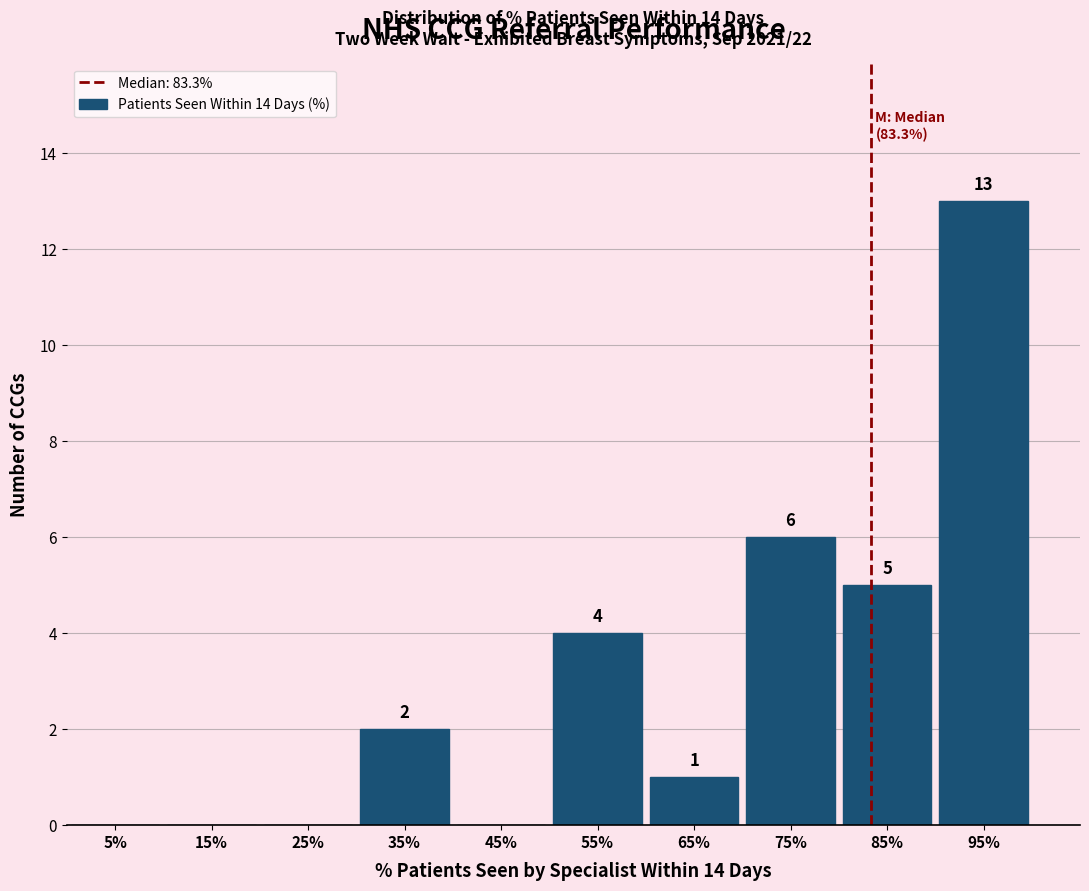

Which range on the x-axis has the tallest bar?

90 to 100